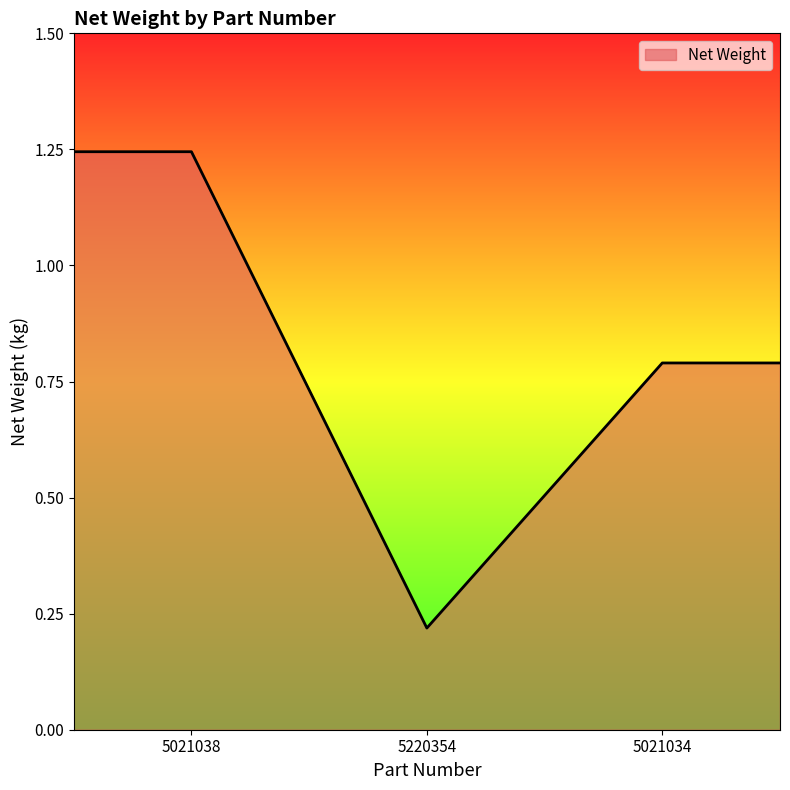

What is the difference between the second highest and second lowest values?

0.5